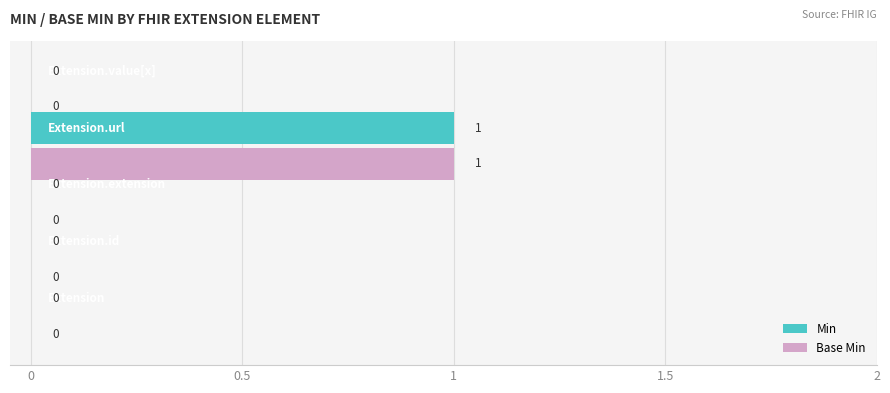

Which series has the largest range (max minus min)?

Min